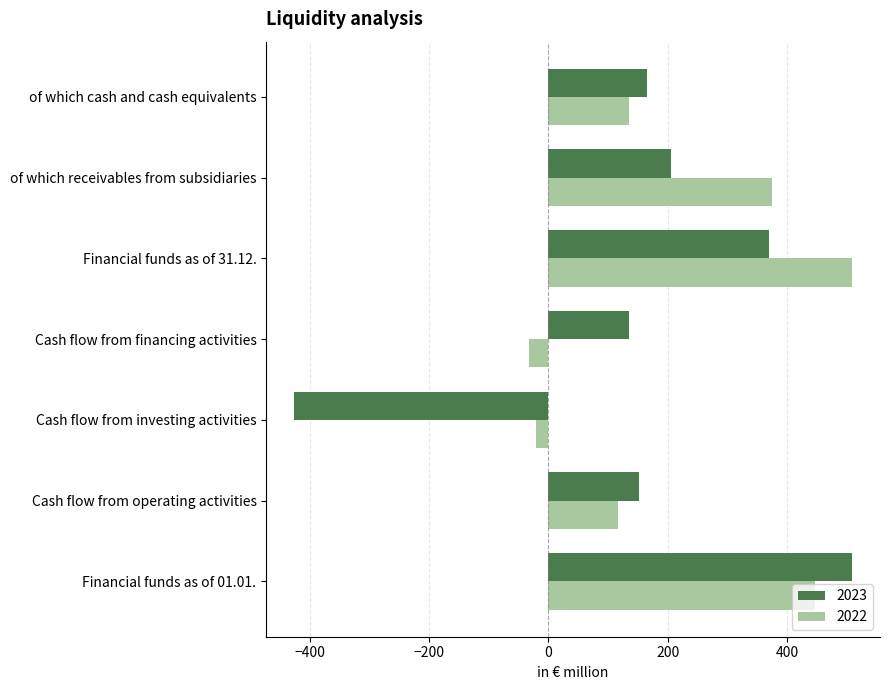

Which series has the largest total across all categories?

2022